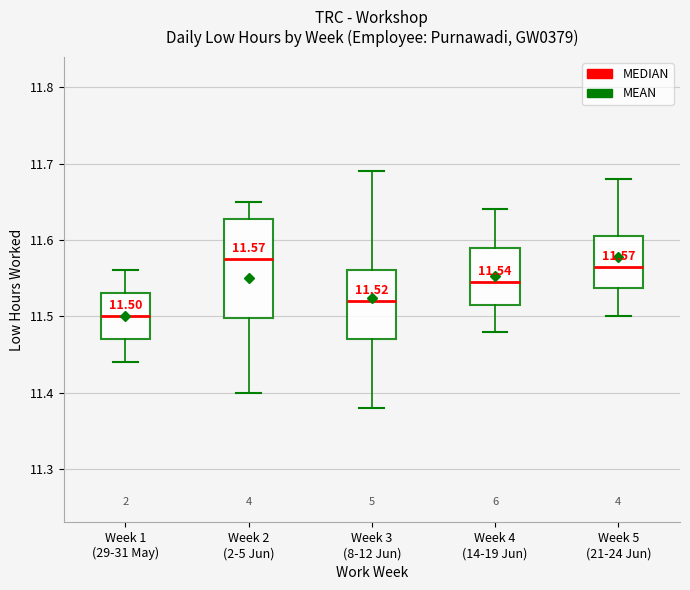

Which box's median line is the lowest?

Week 1 (29-31 May)